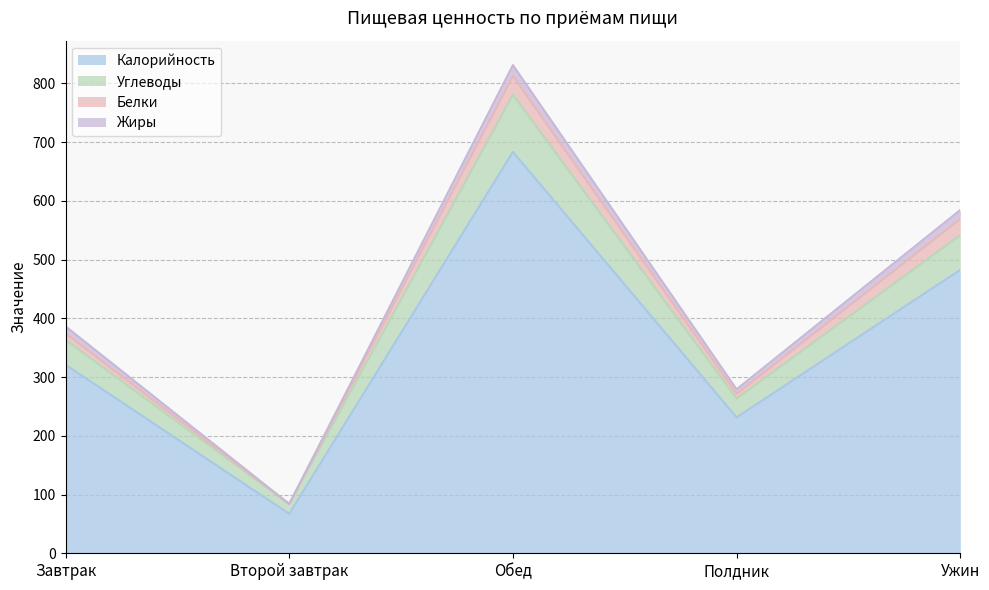

True or false: Калорийность and Углеводы intersect in this chart.

False